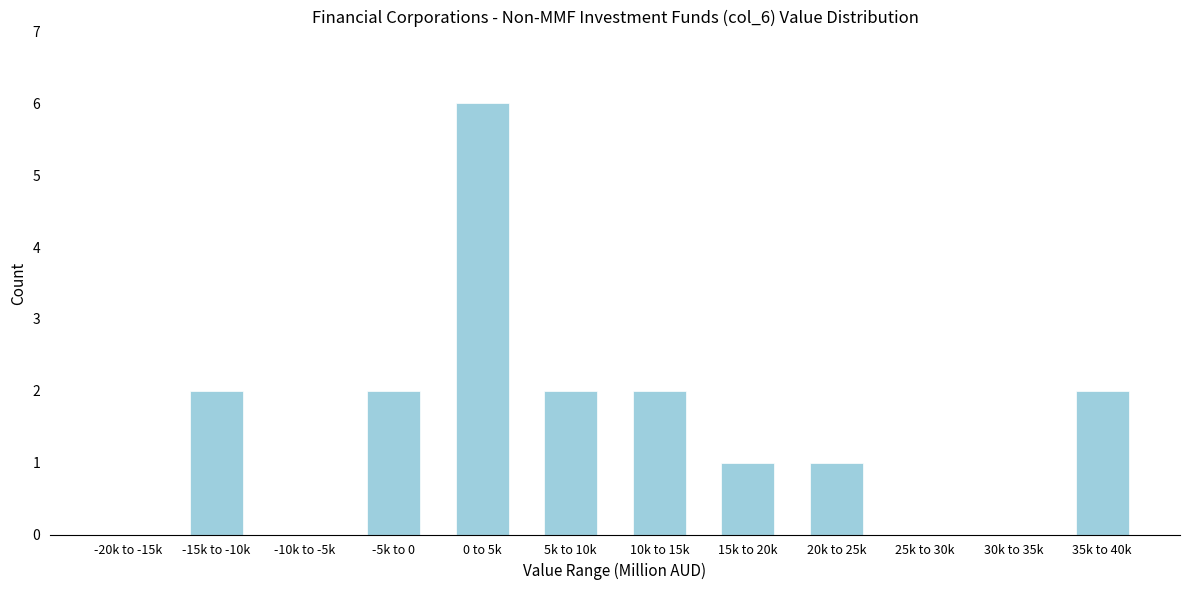

Reading left to right, transcribe all the data shown in this chart.

-20k to -15k=0	-15k to -10k=2	-10k to -5k=0	-5k to 0=2	0 to 5k=6	5k to 10k=2	10k to 15k=2	15k to 20k=1	20k to 25k=1	25k to 30k=0	30k to 35k=0	35k to 40k=2